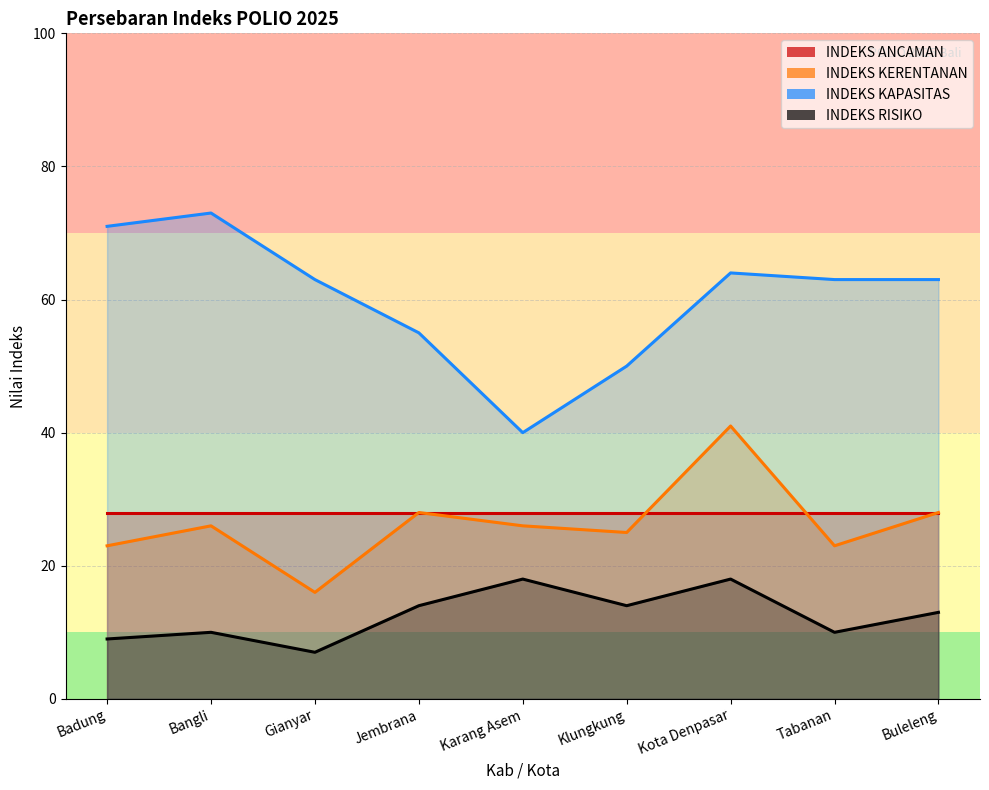

True or false: INDEKS RISIKO and INDEKS KERENTANAN cross at least once.

False